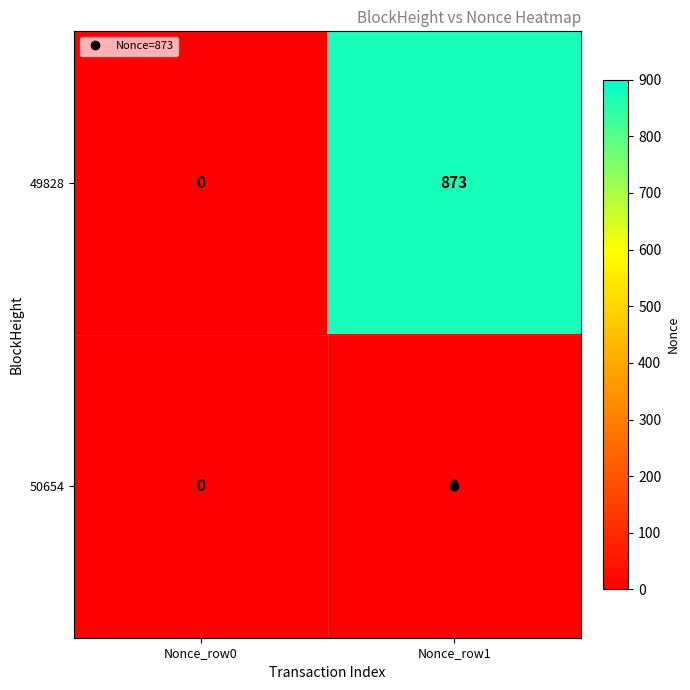

Rank the series by their average value, from highest to lowest.

49828, 50654